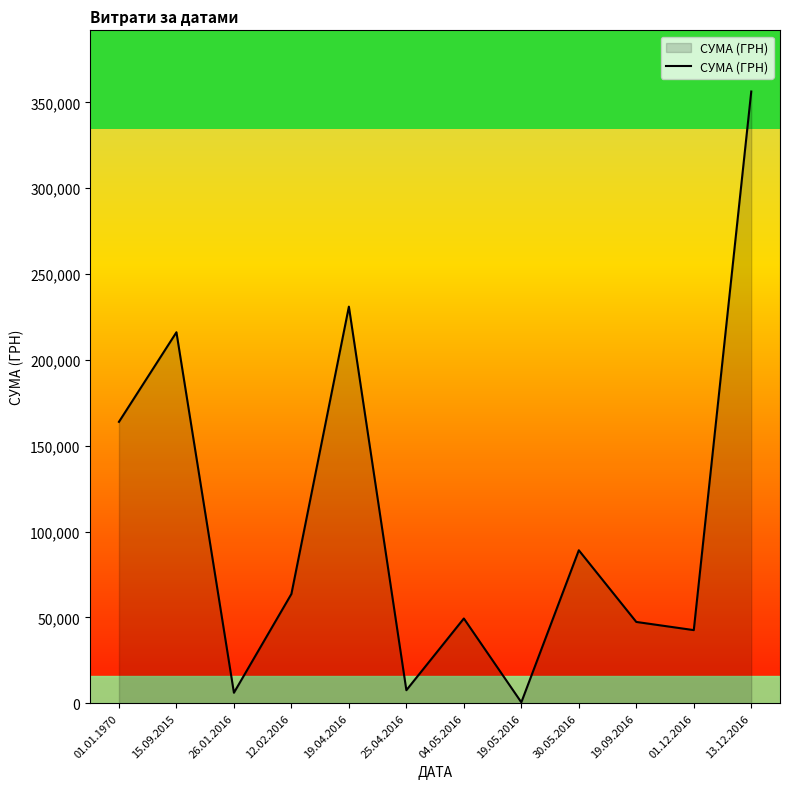

How many lines are shown in the chart?

1